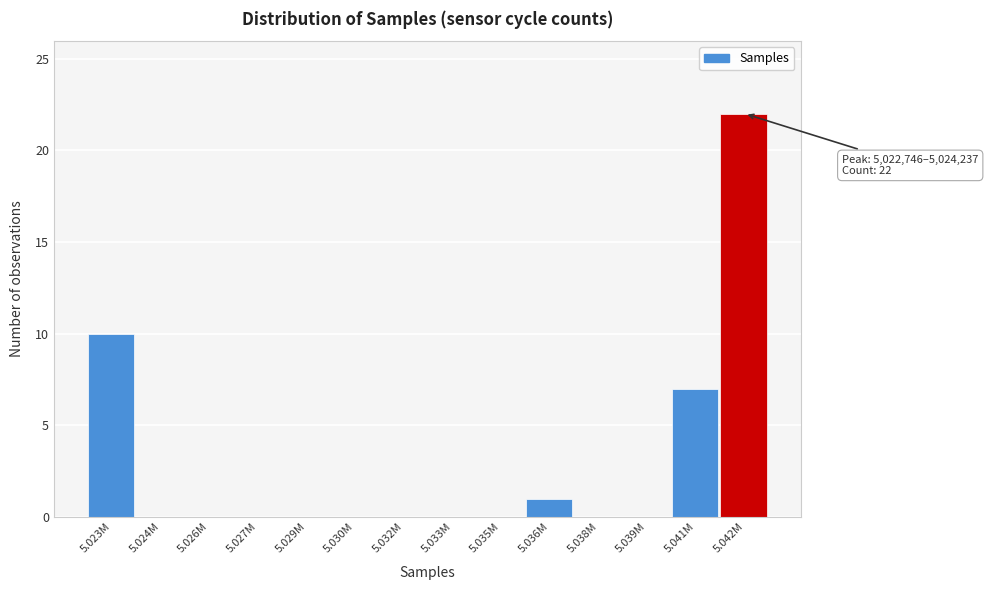

Reading left to right, transcribe all the data shown in this chart.

5.023M=10	5.024M=0	5.026M=0	5.027M=0	5.029M=0	5.030M=0	5.032M=0	5.033M=0	5.035M=0	5.036M=1	5.038M=0	5.039M=0	5.041M=7	5.042M=22